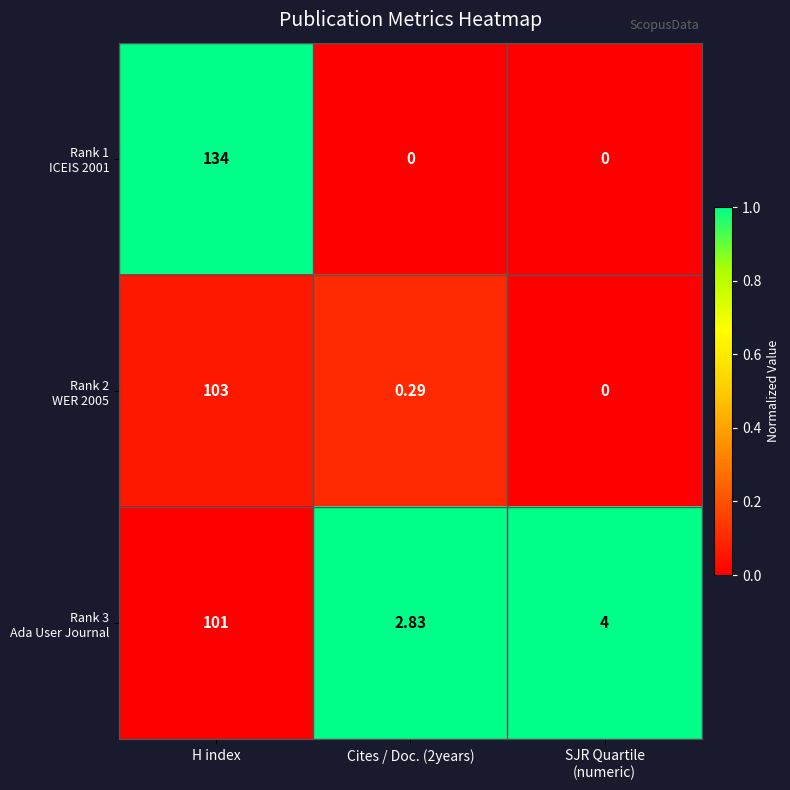

Count the number of data series in this chart.

3